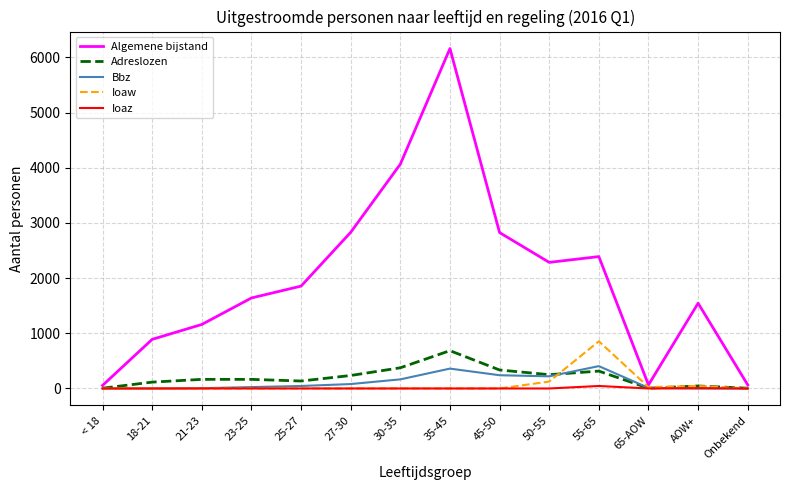

What is the greatest value displayed?

6160